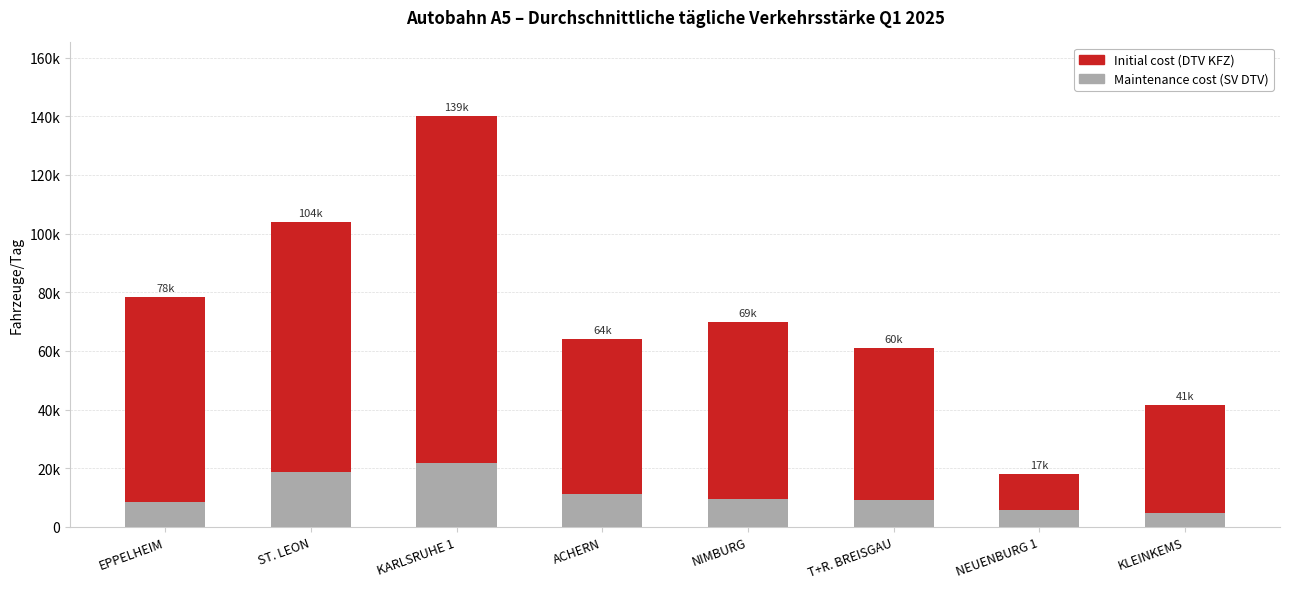

Reading left to right, list all the values displayed in this chart.

Initial cost (DTV KFZ): 78252	104080	139971	64135	69957	60995	17880	41509
Maintenance cost (SV DTV): 8632	18873	21774	11122	9587	9260	5719	4857